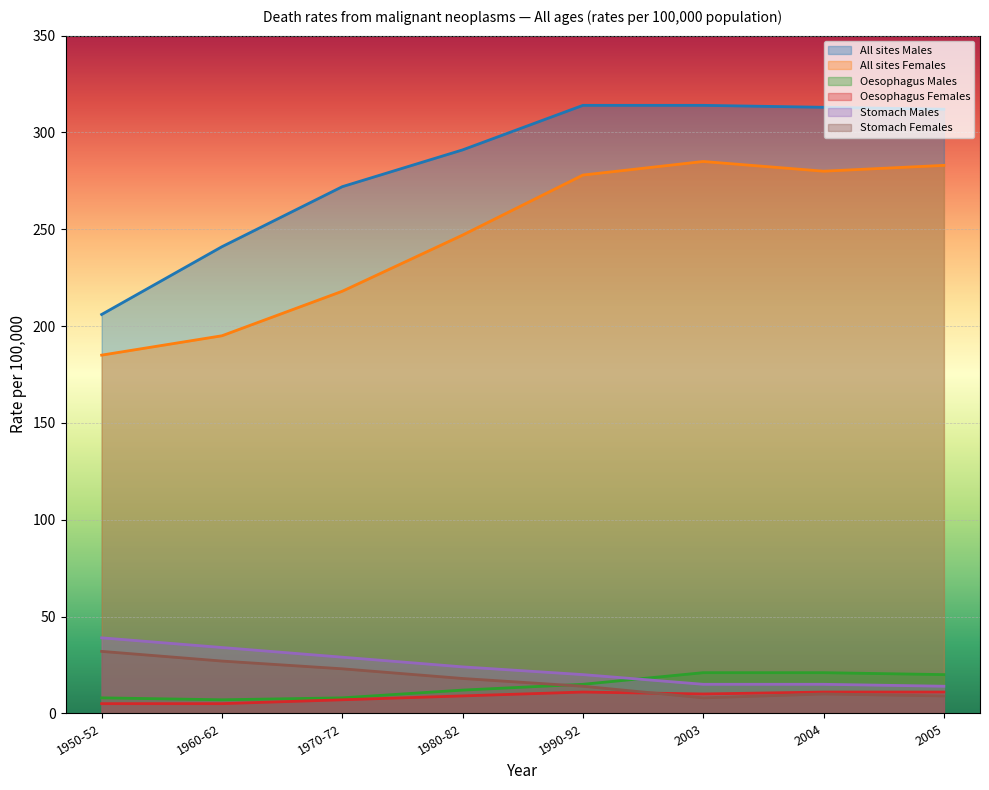

Reading left to right, extract all data points from this chart.

All sites Males: 1950-52=206	1960-62=241	1970-72=272	1980-82=291	1990-92=314	2003=314	2004=313	2005=312
All sites Females: 1950-52=185	1960-62=195	1970-72=218	1980-82=247	1990-92=278	2003=285	2004=280	2005=283
Oesophagus Males: 1950-52=8	1960-62=7	1970-72=8	1980-82=12	1990-92=15	2003=21	2004=21	2005=20
Oesophagus Females: 1950-52=5	1960-62=5	1970-72=7	1980-82=9	1990-92=11	2003=10	2004=11	2005=11
Stomach Males: 1950-52=39	1960-62=34	1970-72=29	1980-82=24	1990-92=20	2003=15	2004=15	2005=14
Stomach Females: 1950-52=32	1960-62=27	1970-72=23	1980-82=18	1990-92=14	2003=8	2004=10	2005=9